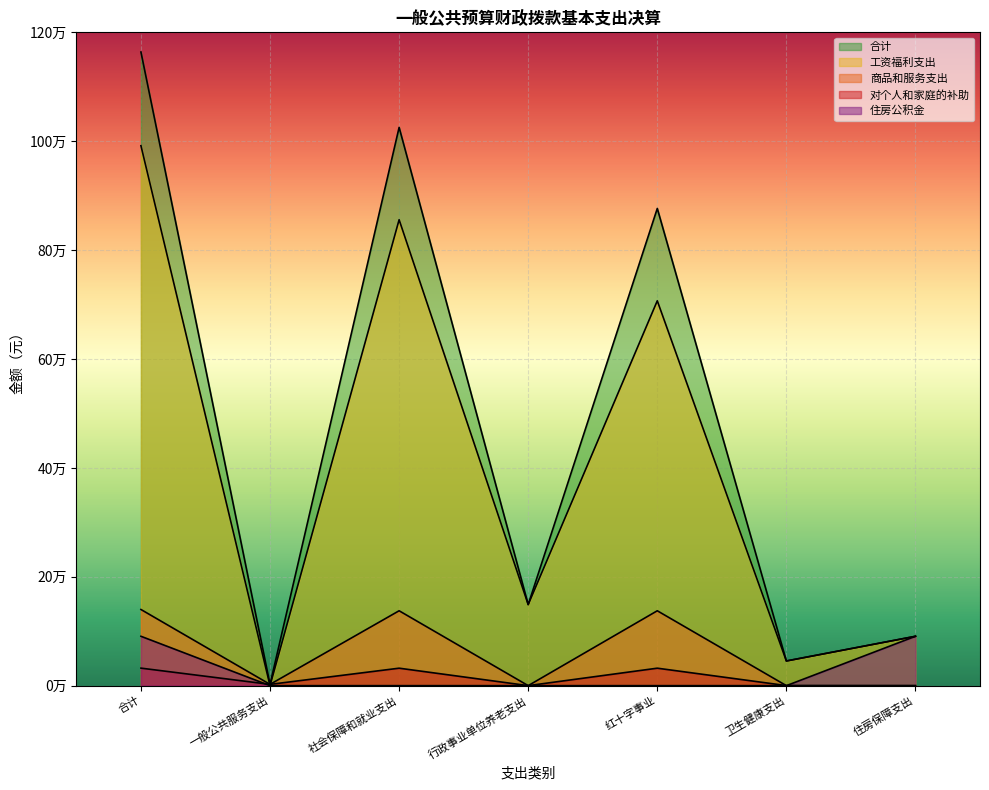

What is the average value of the 工资福利支出 series?

405613.3